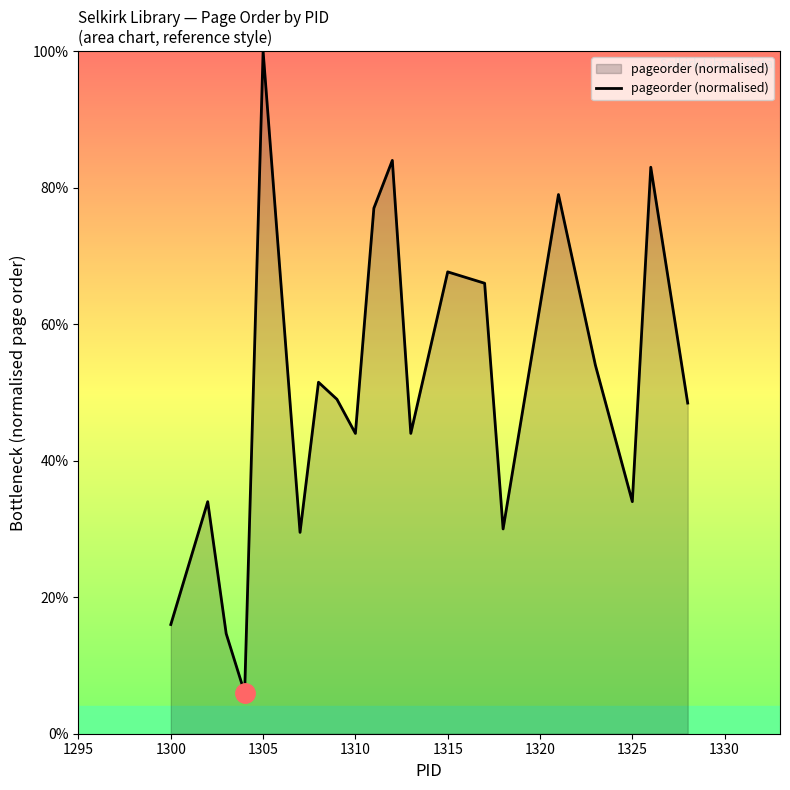

What is the smallest value displayed?

6.0